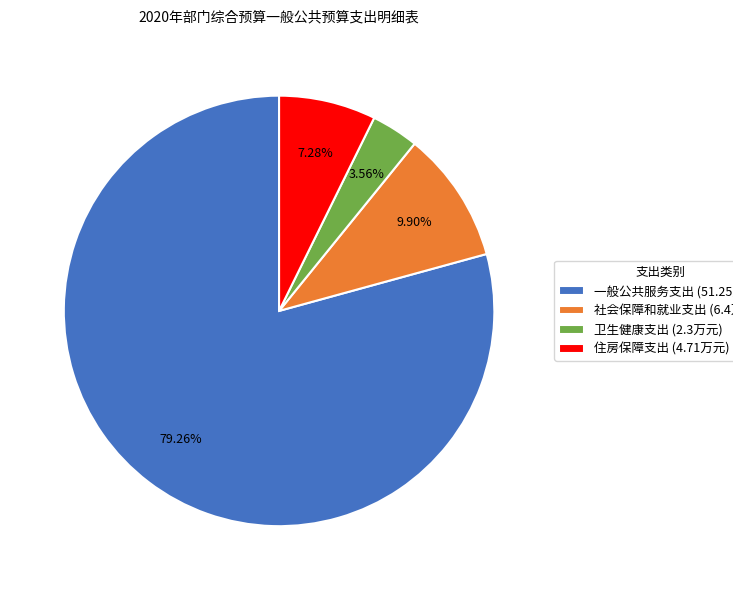

Which category has the smallest portion of the pie?

卫生健康支出